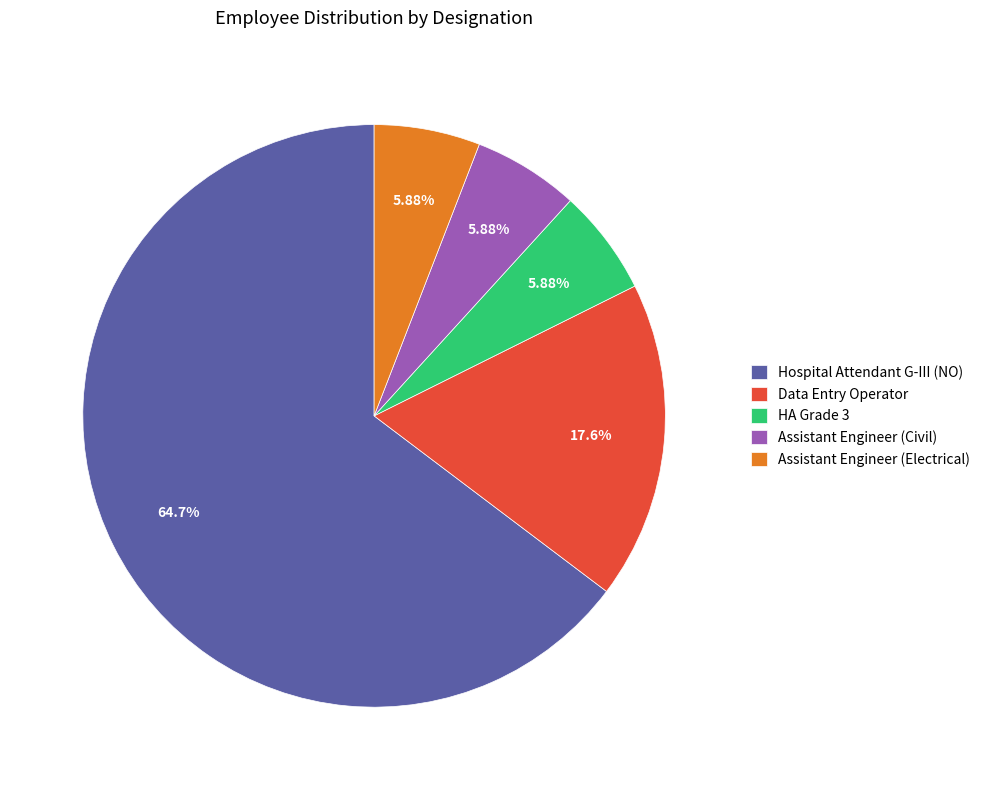

Combined, do HA Grade 3 and Data Entry Operator account for over 50%?

No